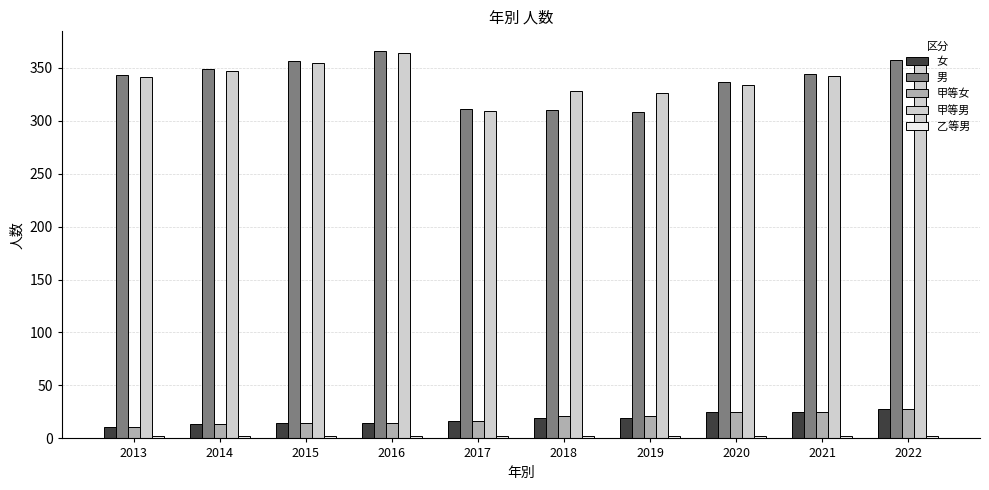

What is the average value of the 甲等女 series?

19